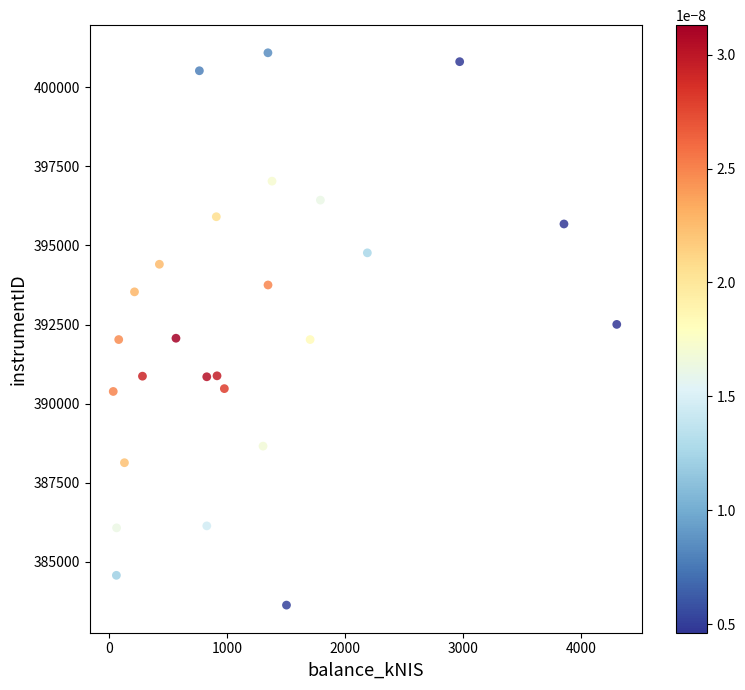

What is the range of X values (max minus min)?

4269.5